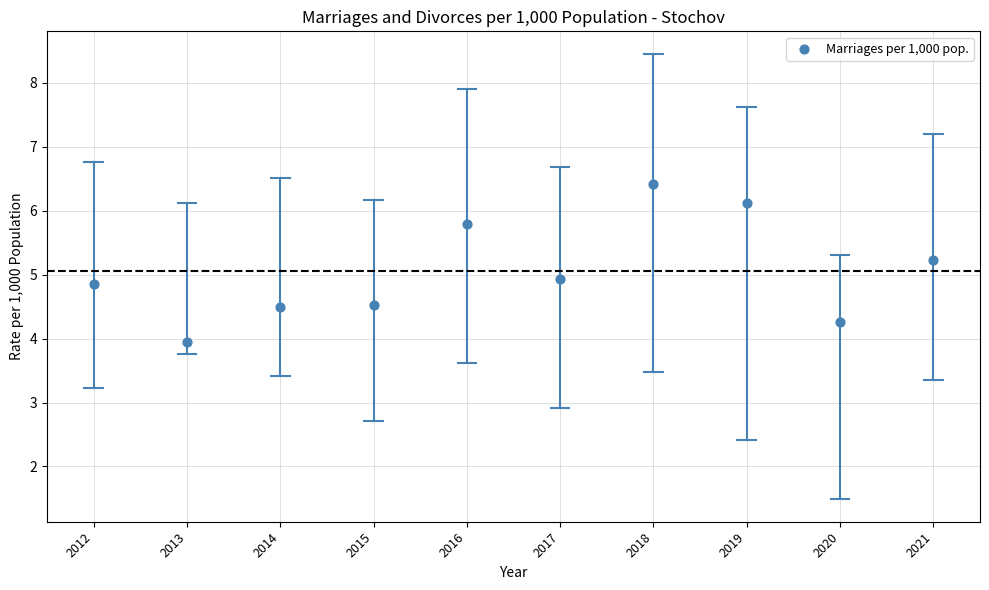

What is the range of X values (max minus min)?

9.0